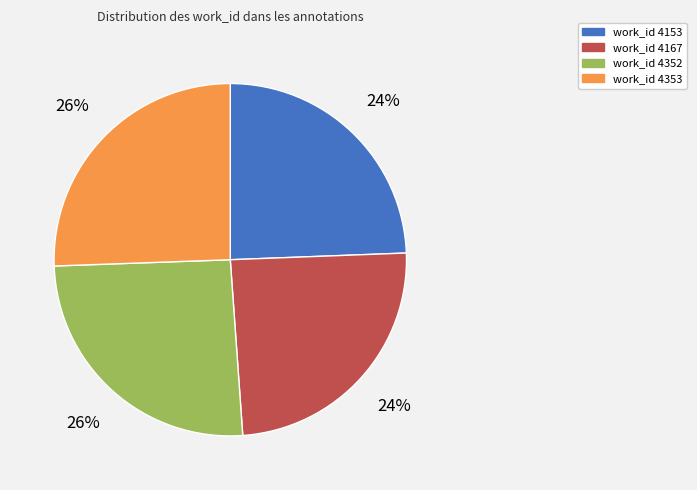

Count the number of slices in the pie.

4